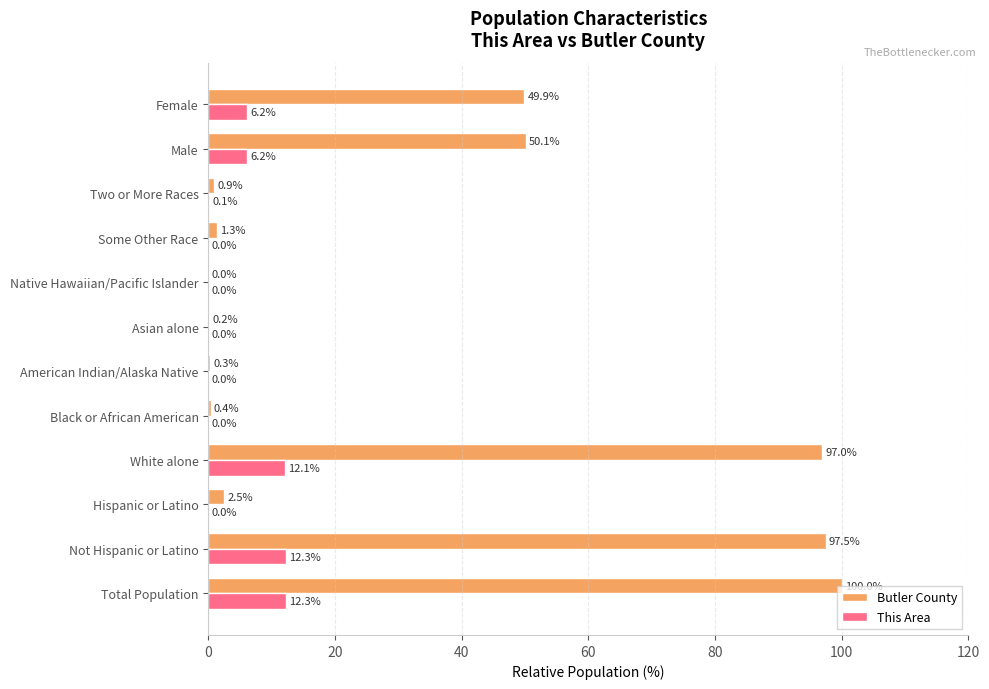

What is the sum of the Butler County values at American Indian/Alaska Native and Total Population?

100.3